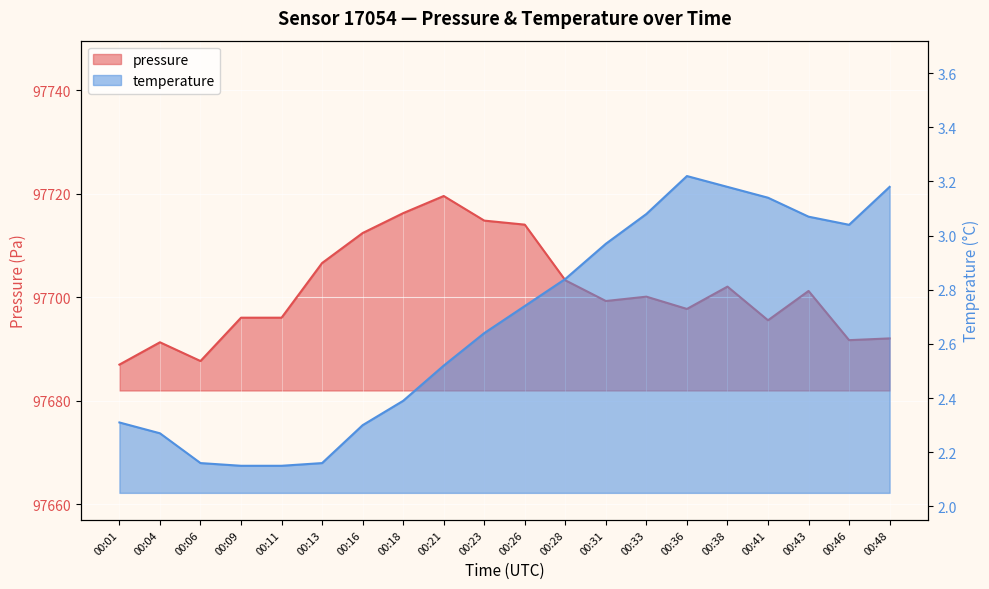

Rank the series at 00:04 from lowest to highest value.

temperature, pressure